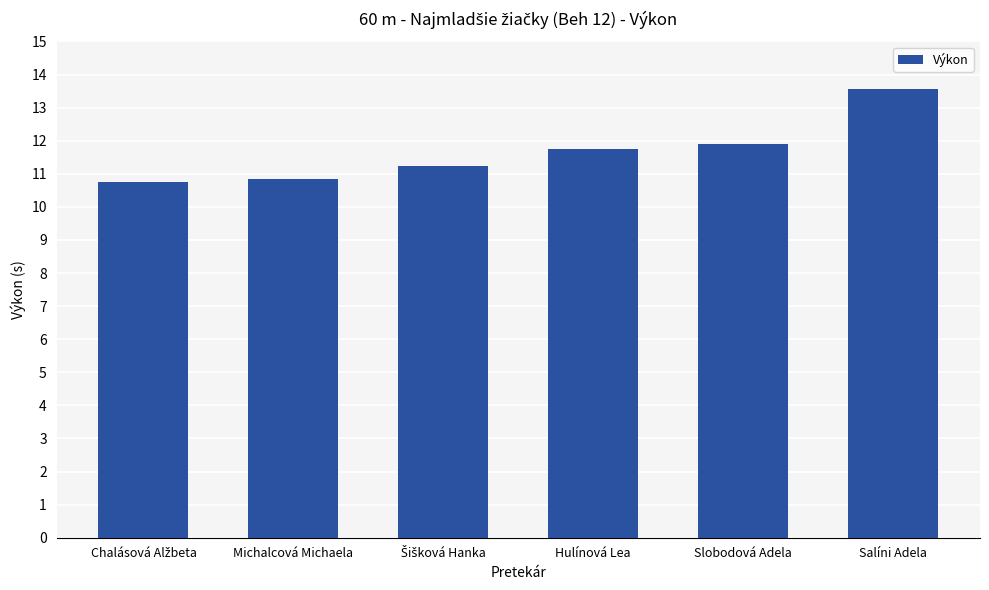

The chart shows a value of 20.3 at Salíni Adela. True or false?

False